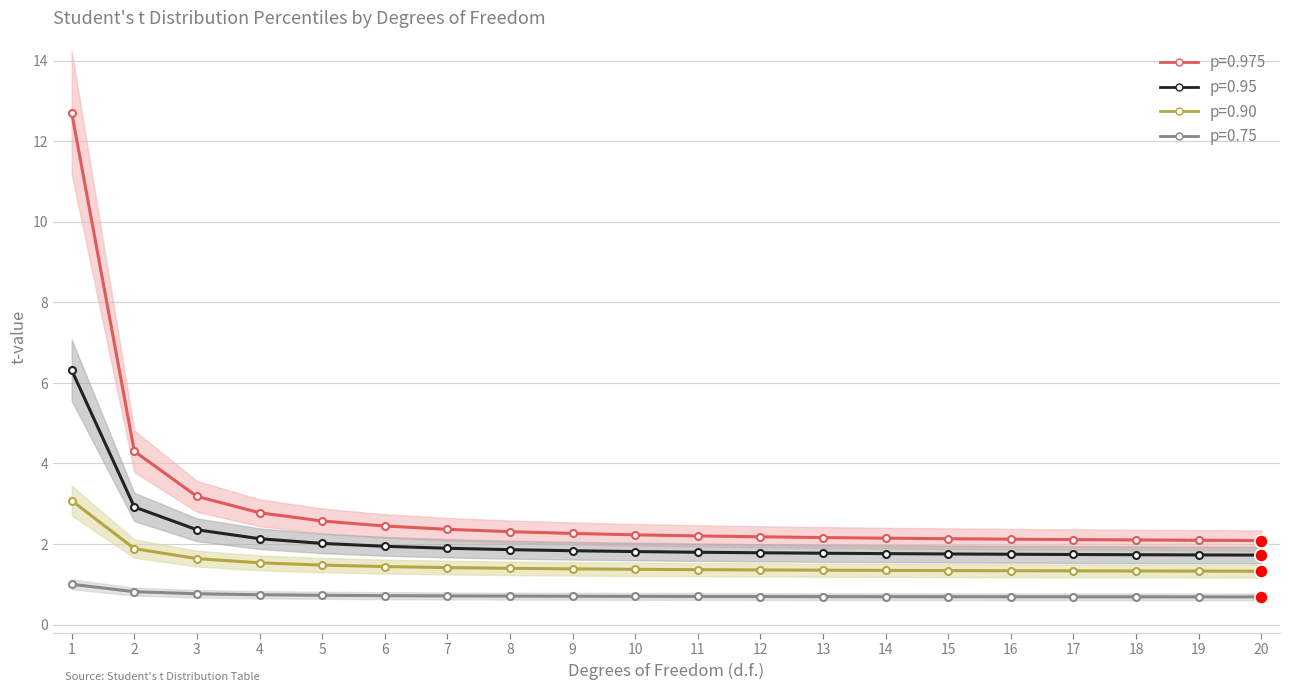

Which series has the largest Y range (max minus min)?

p=0.975